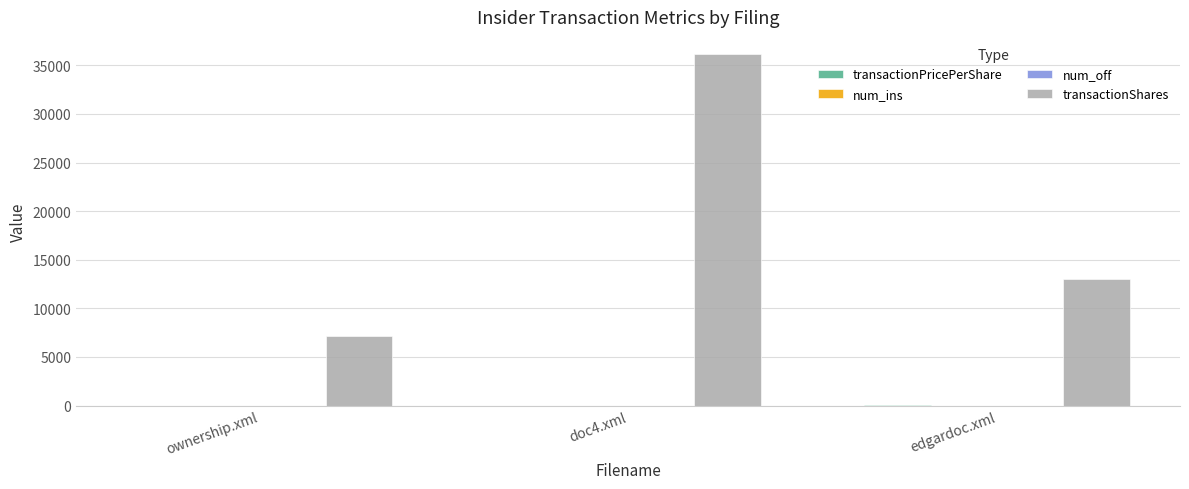

What is the greatest value displayed?

36126.0